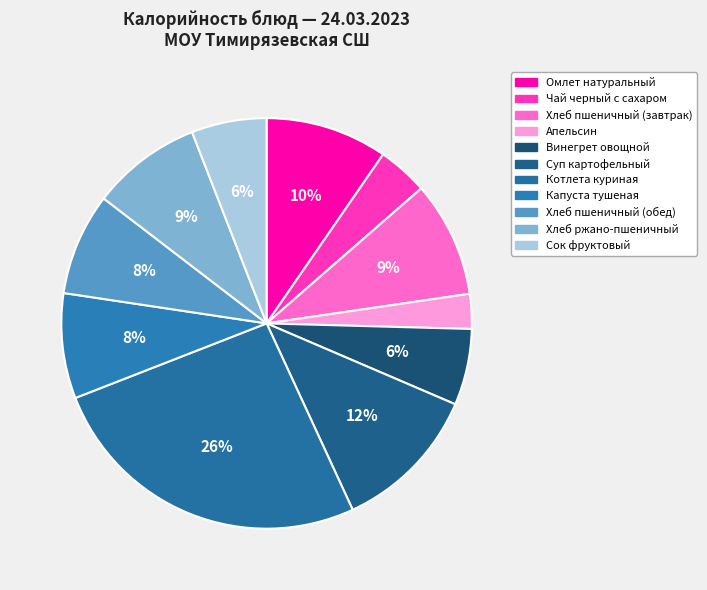

How many slices are in this pie chart?

11